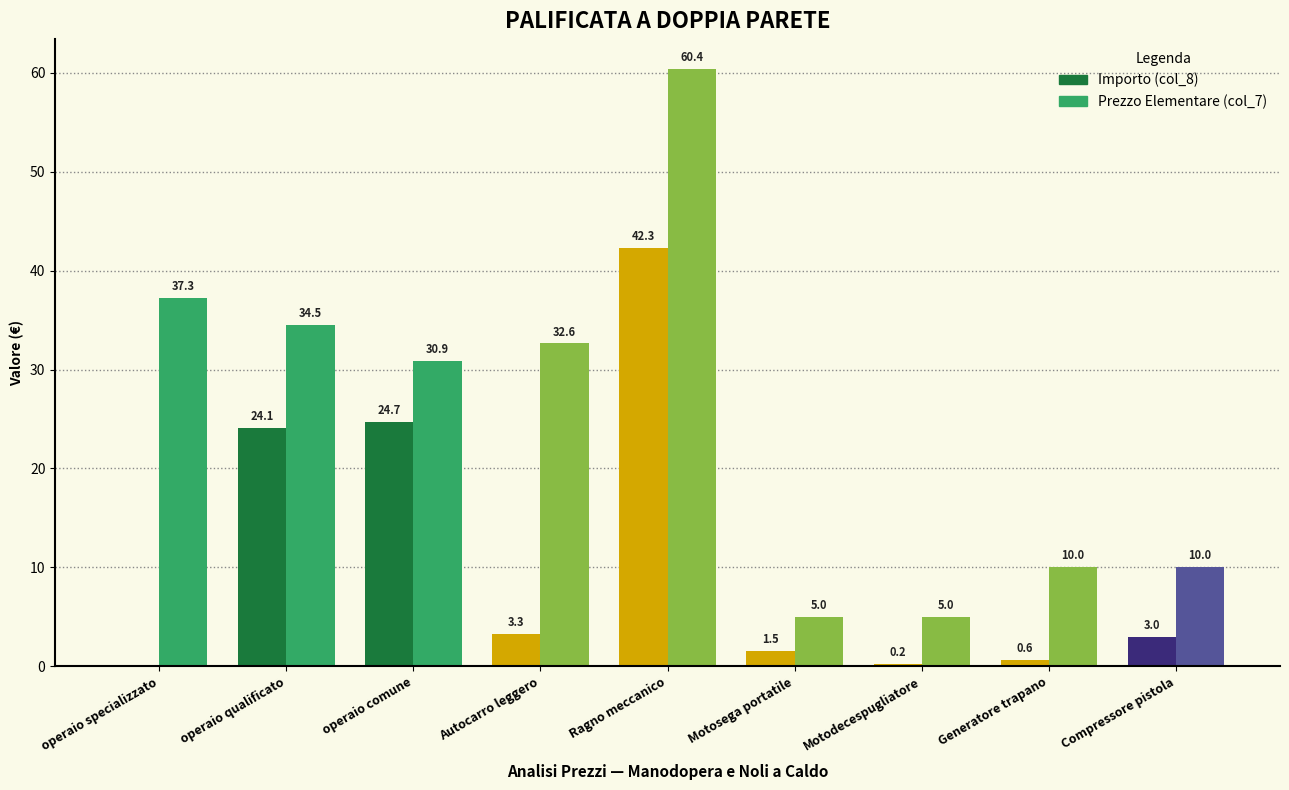

At which category is the sum across all series the highest?

Ragno meccanico